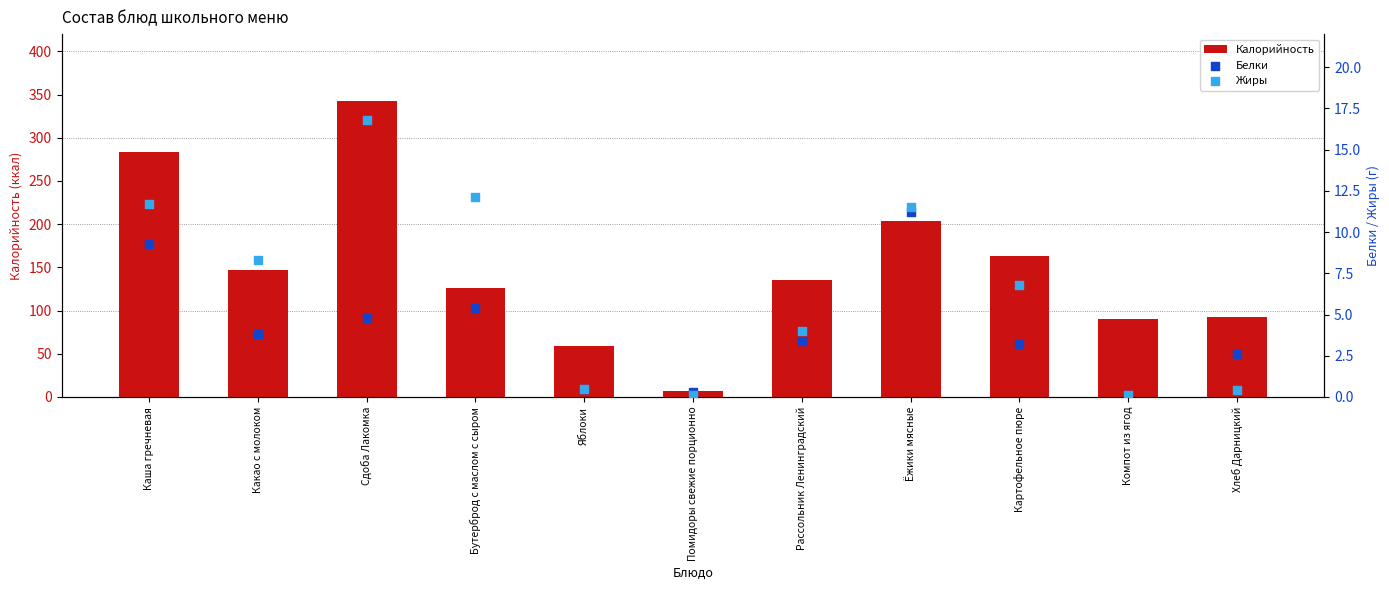

Is the value of Жиры at Хлеб Дарницкий greater than the value of Калорийность at Каша гречневая?

No